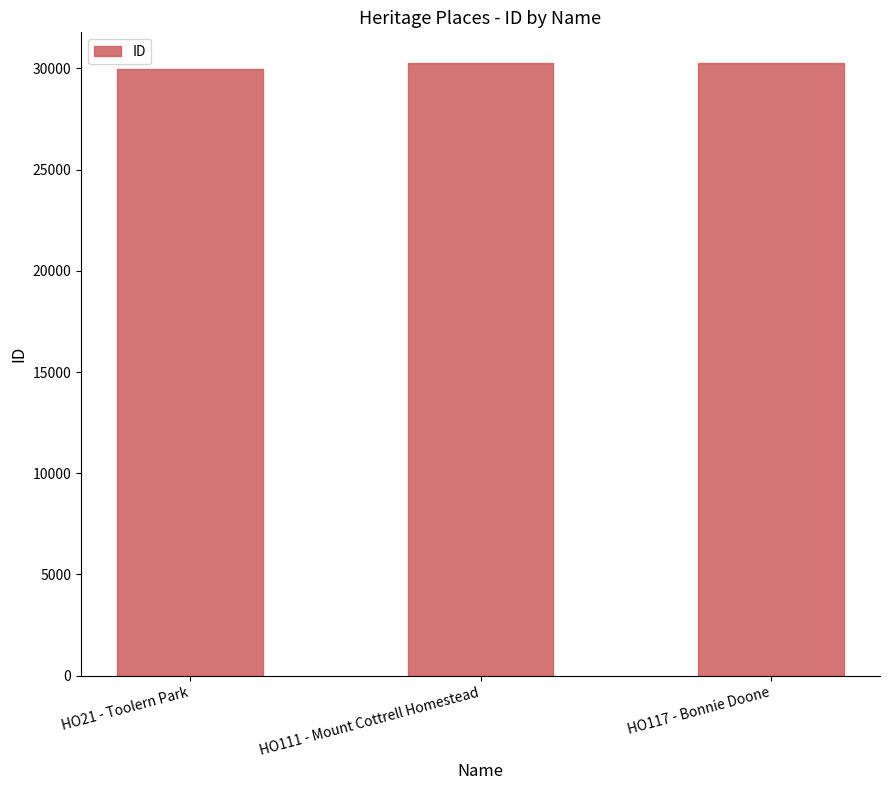

What is the greatest value displayed?

30269